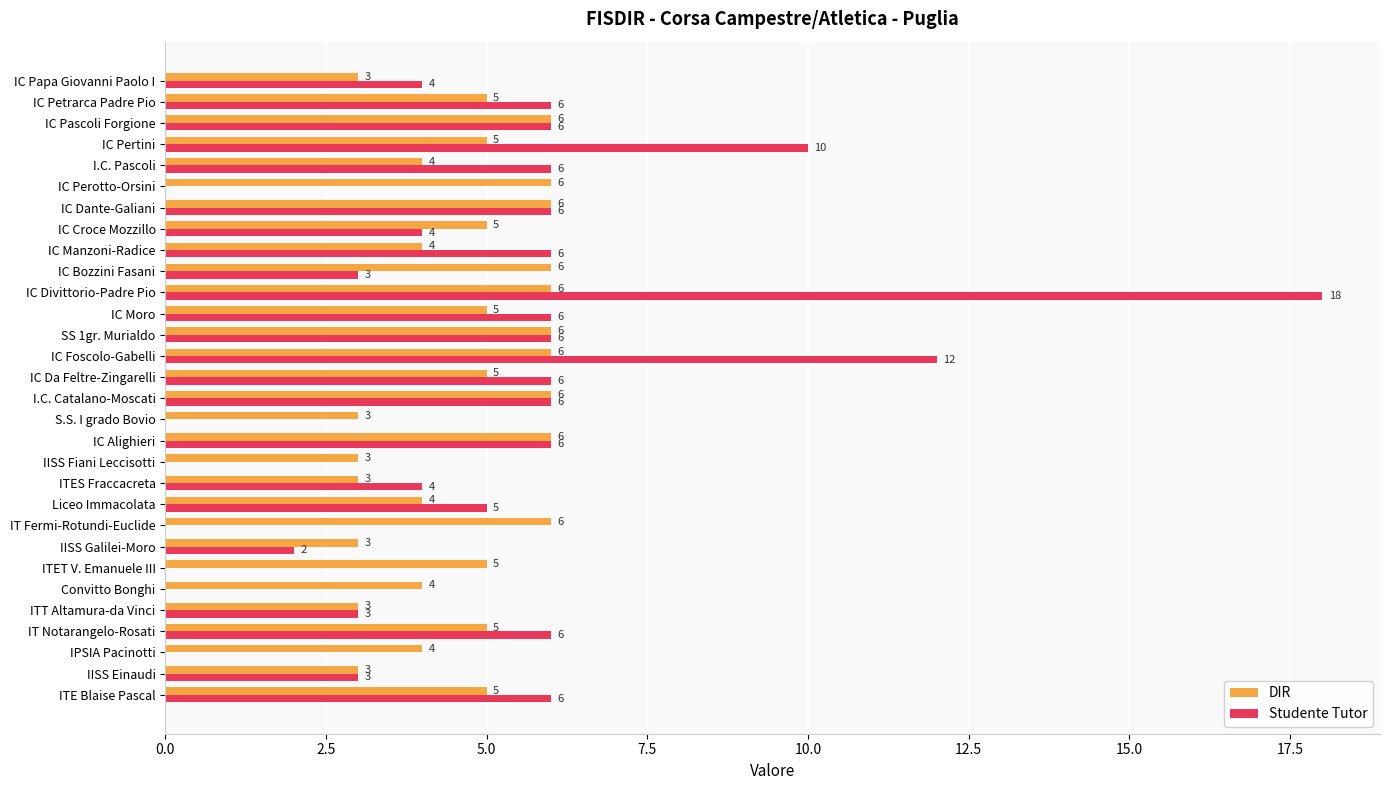

What value does the Studente Tutor series have at ITE Blaise Pascal, to the nearest 5?

5